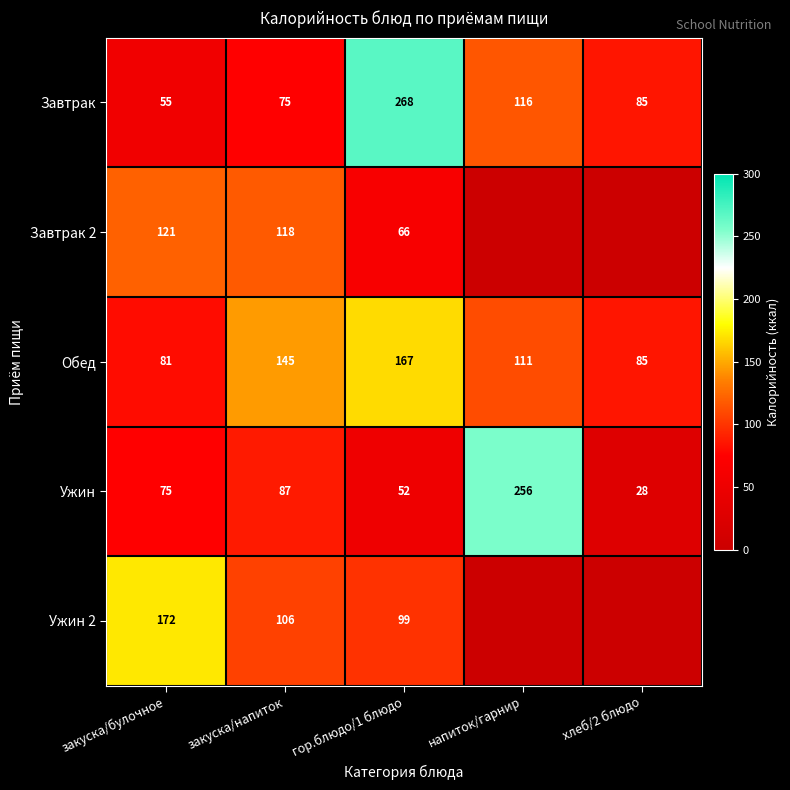

What is the spread (max minus min) of values at закуска/булочное?

117